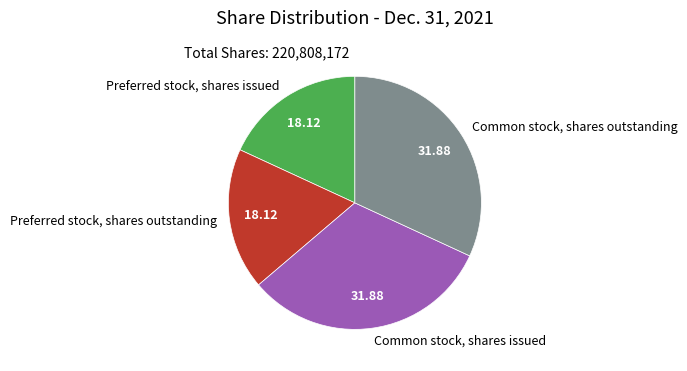

Is the sum of Preferred stock, shares issued and Preferred stock, shares outstanding greater than half?

No